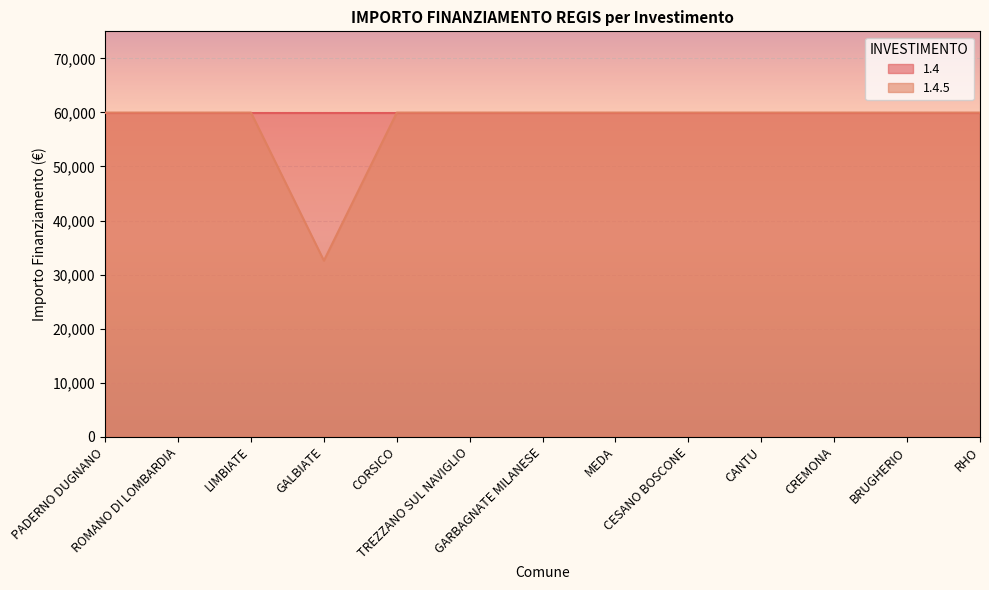

List the labels in order of value, smallest first.

GALBIATE, PADERNO DUGNANO, ROMANO DI LOMBARDIA, LIMBIATE, CORSICO, TREZZANO SUL NAVIGLIO, GARBAGNATE MILANESE, MEDA, CESANO BOSCONE, CANTU, CREMONA, BRUGHERIO, RHO